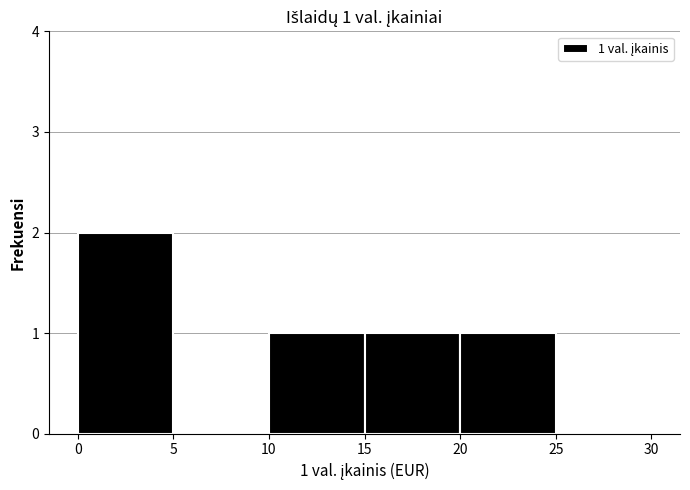

Over which range of the x-axis is the bar tallest?

0 to 5